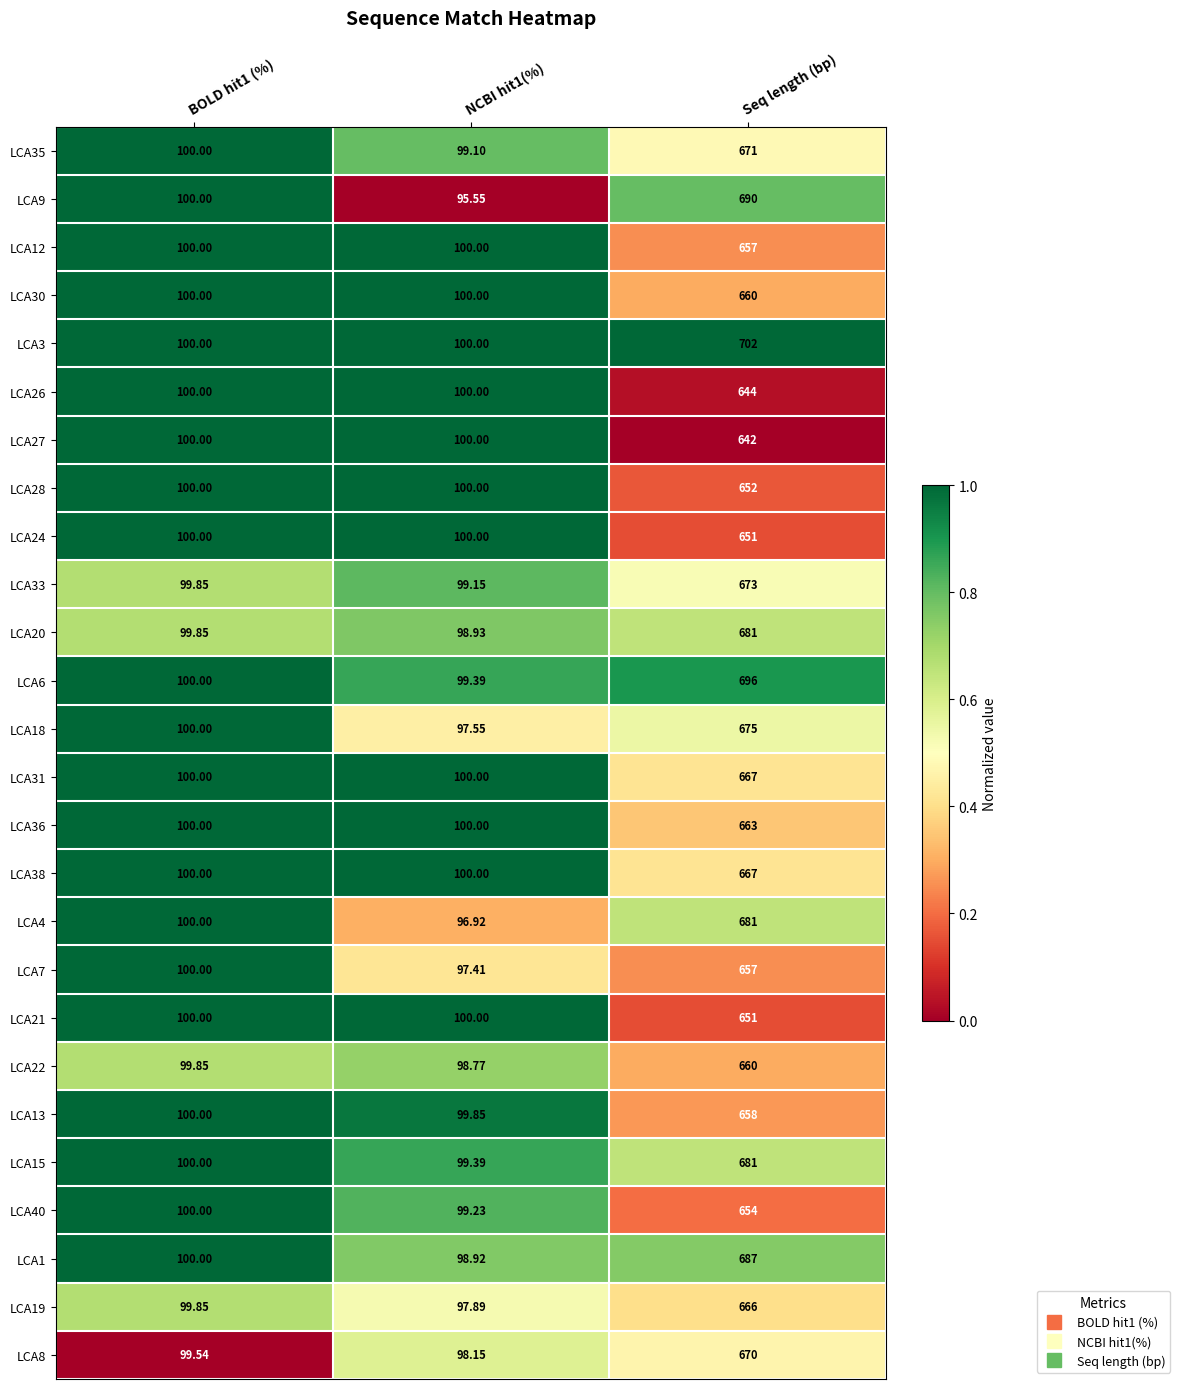

Which category has the highest value in the LCA27 series?

Seq length (bp)